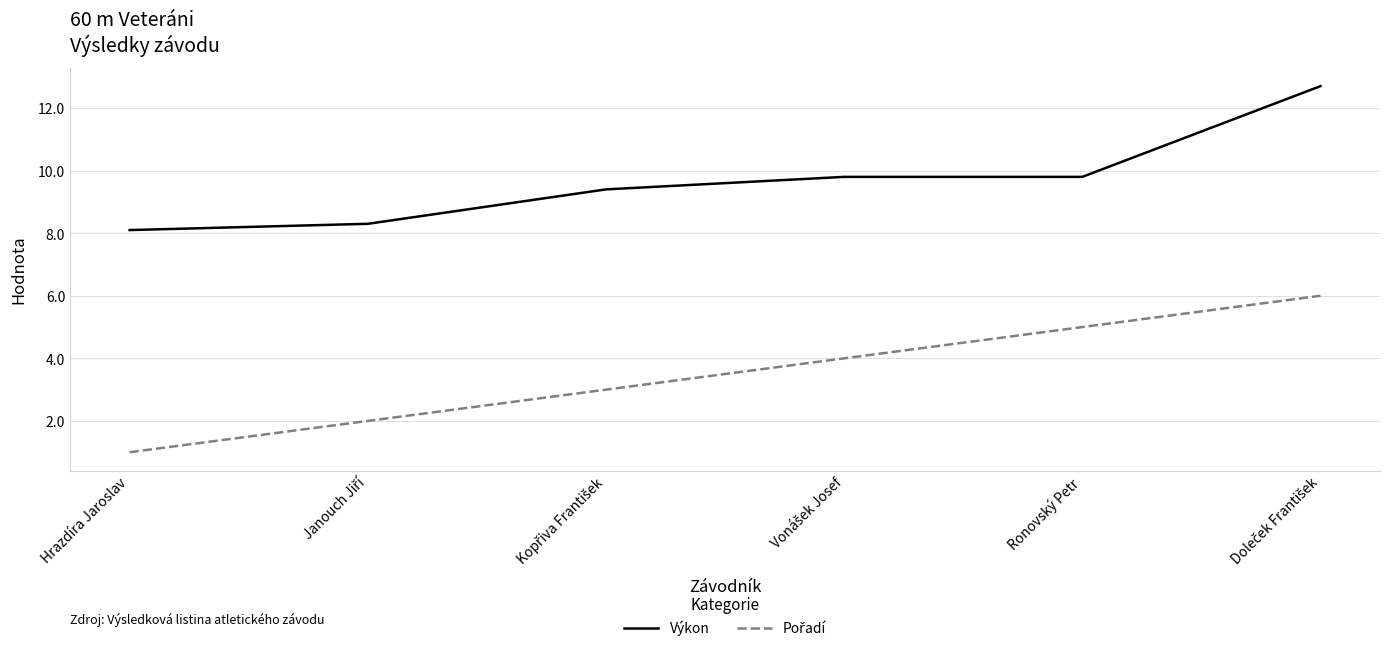

Which series has the largest total across all categories?

Výkon